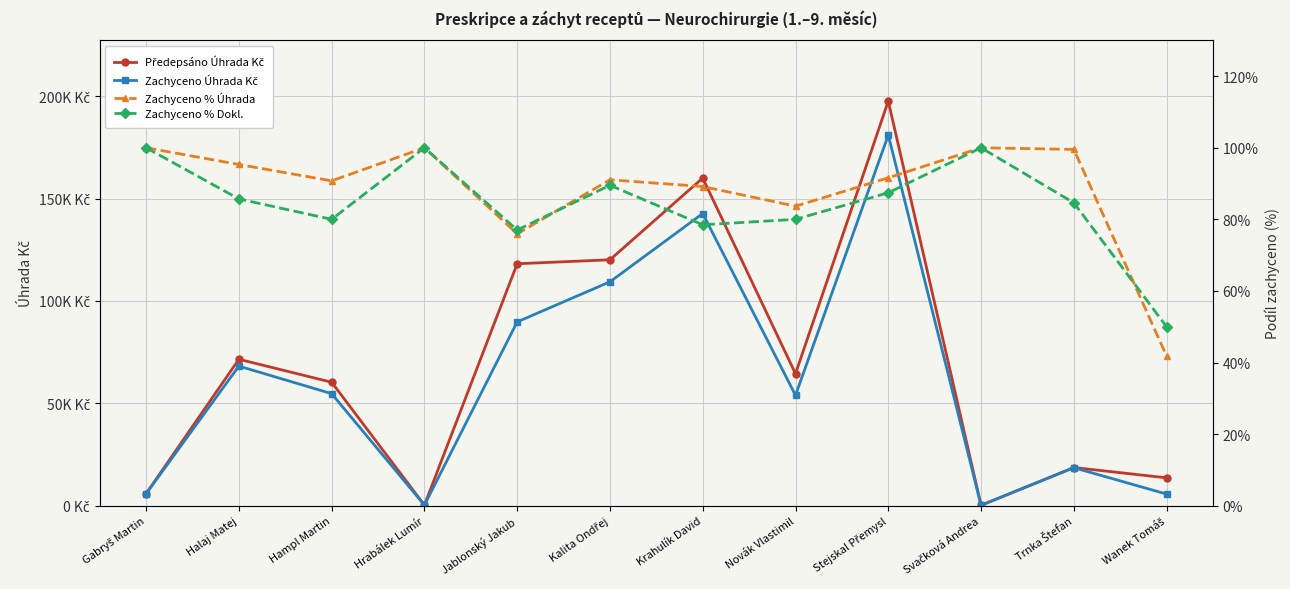

Reading right to left, list all the values displayed in this chart.

Předepsáno Úhrada Kč: 13602.4	18640.0	196.0	197591.6	64433.3	160011.2	120087.7	118162.4	280.1	60291.2	71507.4	5846.2
Zachyceno Úhrada Kč: 5686.7	18554.4	196.0	181011.8	53918.2	142686.0	109336.6	89757.2	280.1	54713.5	68165.8	5846.2
Zachyceno % Úhrada: 41.8	99.5	100.0	91.6	83.7	89.2	91.0	76.0	100.0	90.8	95.3	100.0
Zachyceno % Dokl.: 50.0	84.6	100.0	87.4	80.0	78.5	89.5	77.0	100.0	80.0	85.7	100.0